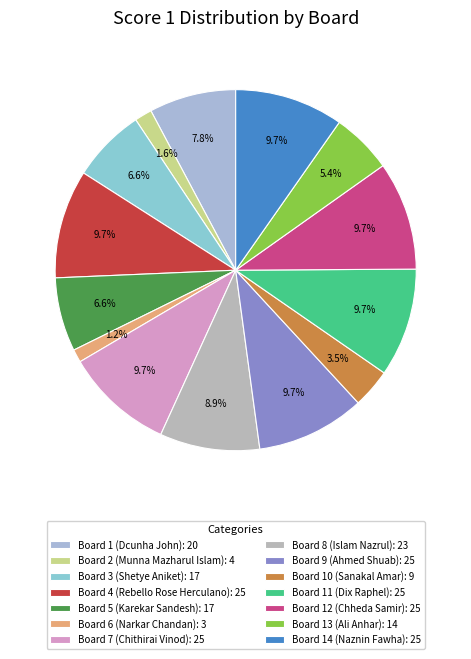

Does any single category account for the majority?

No